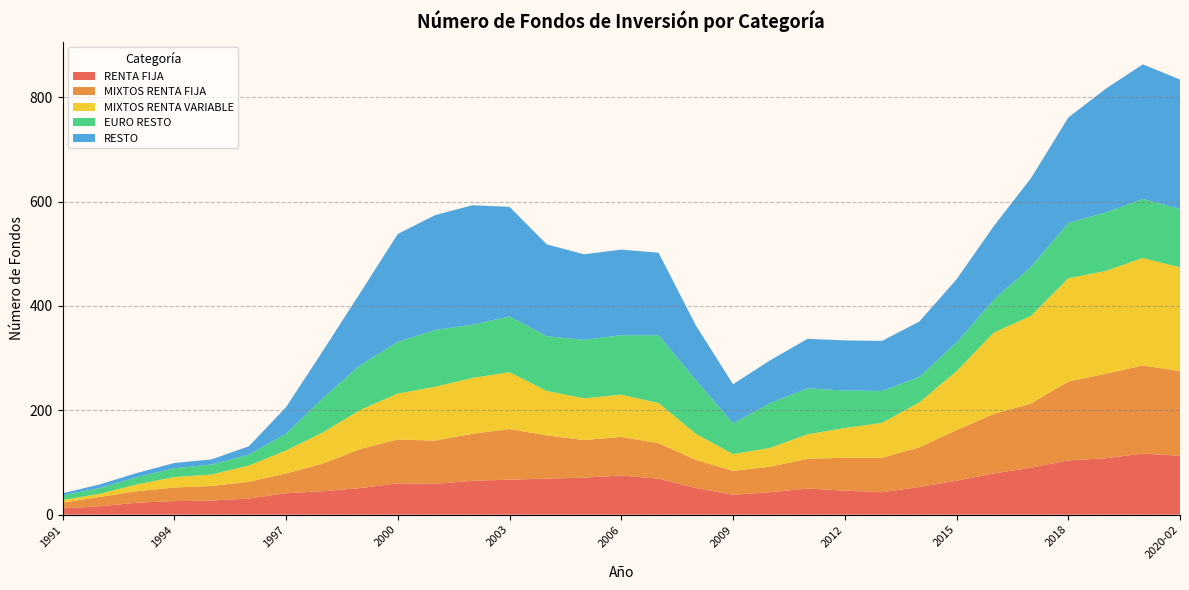

Reading left to right, list all the values displayed in this chart.

RENTA FIJA: 12	16	23	26	27	31	41	45	51	60	59	65	67	69	71	75	69	51	38	43	50	46	43	53	65	79	90	104	108	117	113
MIXTOS RENTA FIJA: 11	18	22	26	28	32	38	53	75	84	83	90	97	83	72	74	68	54	46	49	57	63	66	76	97	114	123	151	162	169	162
MIXTOS RENTA VARIABLE: 5	6	13	20	22	31	44	60	75	88	103	107	109	85	80	81	77	50	32	36	47	57	67	86	113	156	168	198	197	206	199
EURO RESTO: 9	11	14	17	19	21	32	66	86	99	109	102	107	105	112	114	130	103	59	86	88	72	61	49	55	63	94	106	112	113	112
RESTO: 4	7	8	10	10	16	51	91	139	207	220	229	210	176	164	164	158	105	75	82	95	96	96	106	121	141	170	202	237	258	248